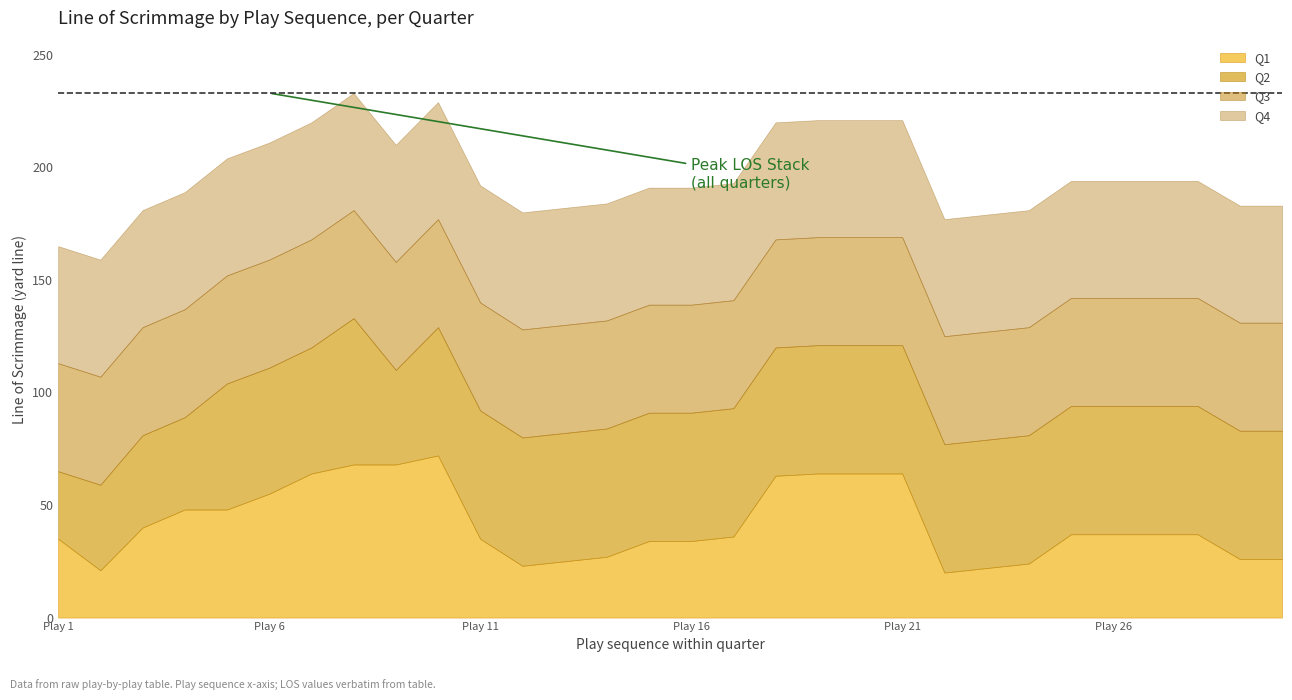

What is the highest value of the Q1 series?

72